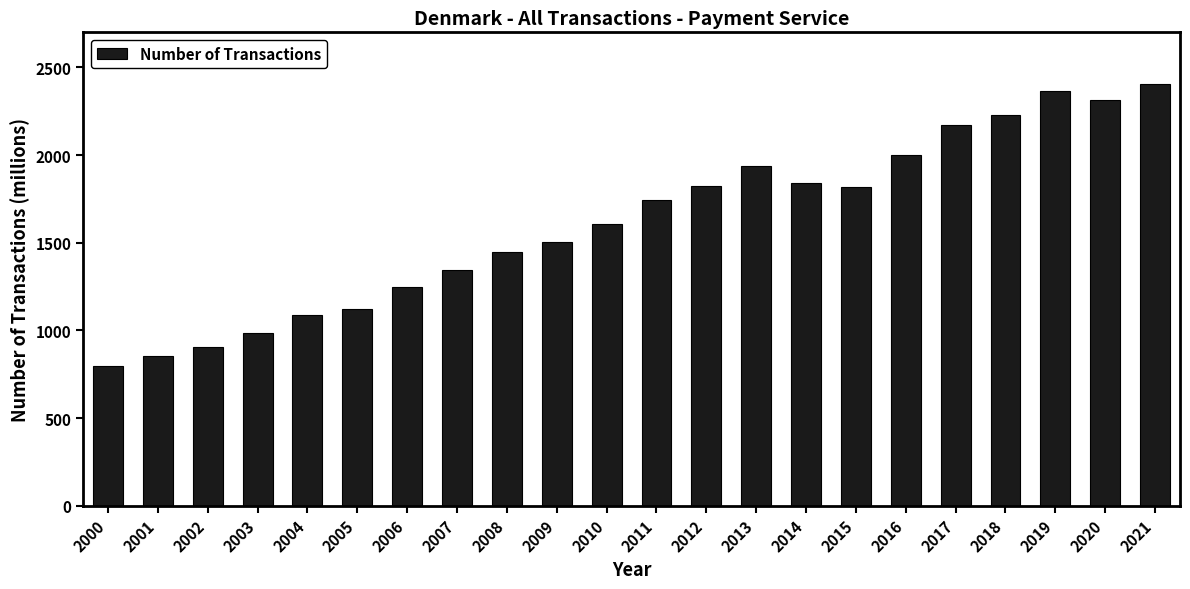

What is the smallest value displayed?

797.9